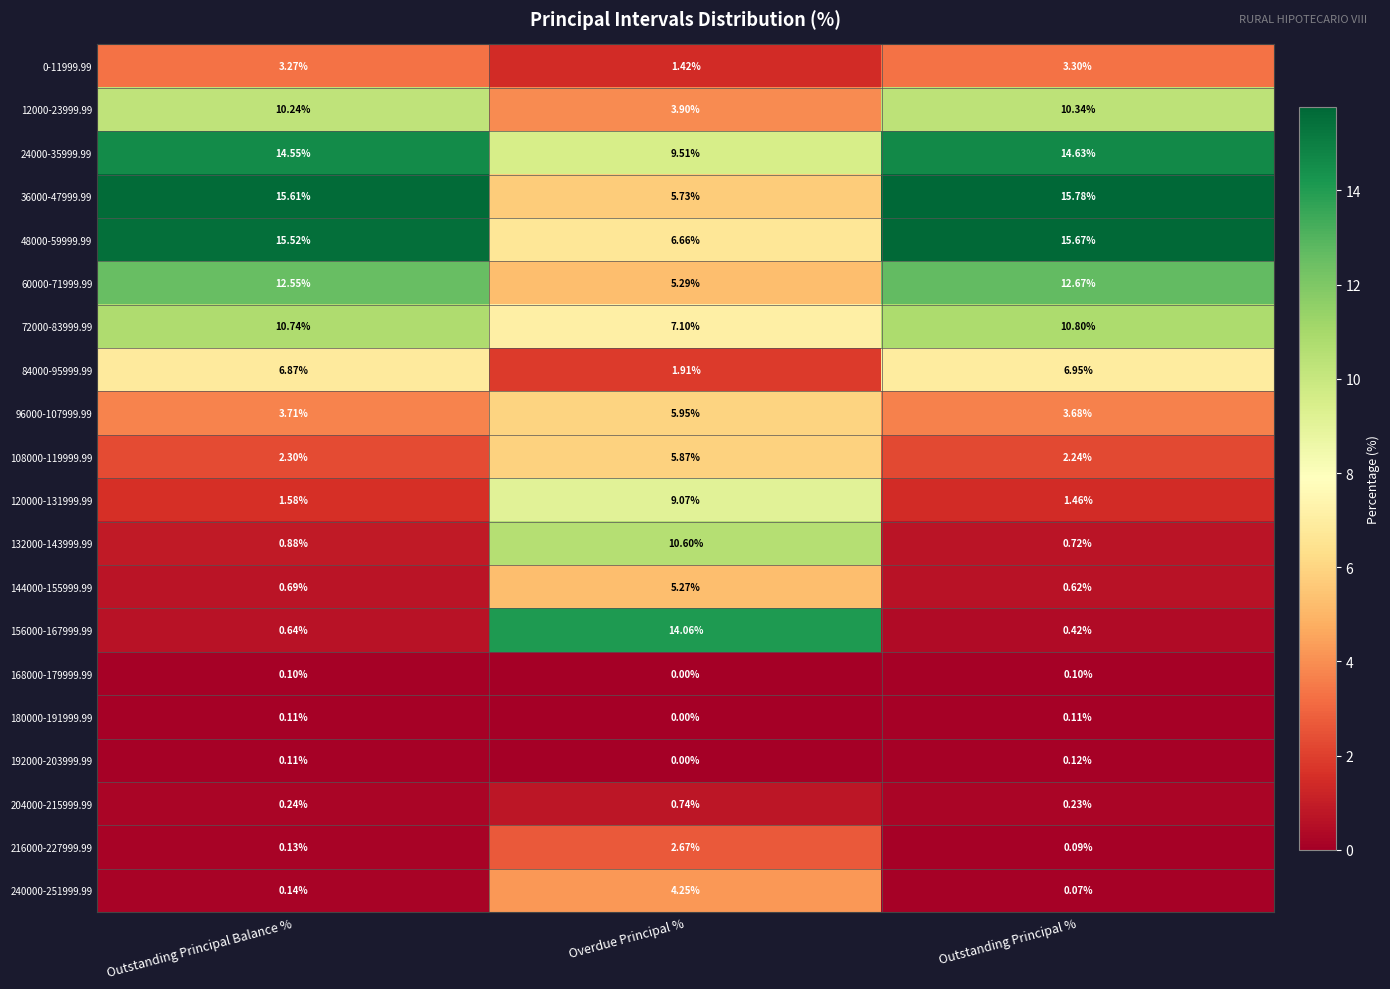

Rank the series at Outstanding Principal % from lowest to highest value.

240000-251999.99, 216000-227999.99, 168000-179999.99, 180000-191999.99, 192000-203999.99, 204000-215999.99, 156000-167999.99, 144000-155999.99, 132000-143999.99, 120000-131999.99, 108000-119999.99, 0-11999.99, 96000-107999.99, 84000-95999.99, 12000-23999.99, 72000-83999.99, 60000-71999.99, 24000-35999.99, 48000-59999.99, 36000-47999.99